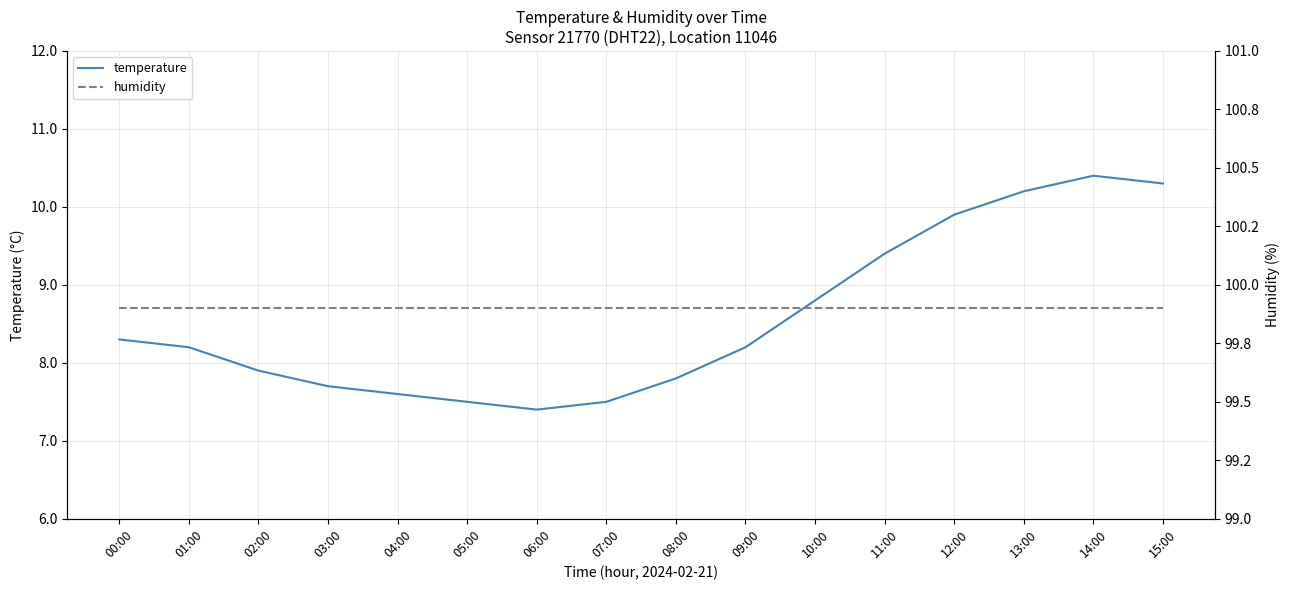

At which category is the sum across all series the highest?

14:00